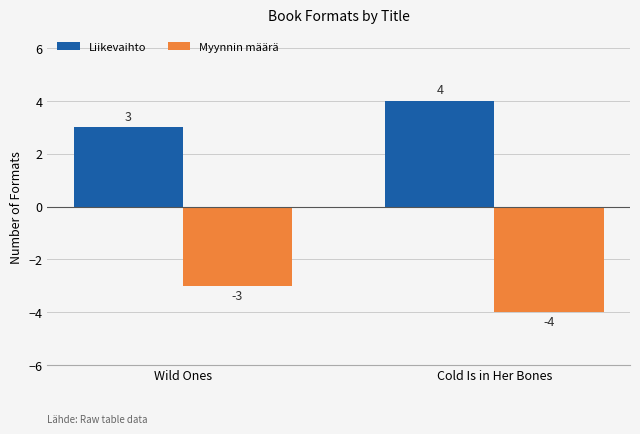

What is the label of the 1st bar from the left?

Wild Ones